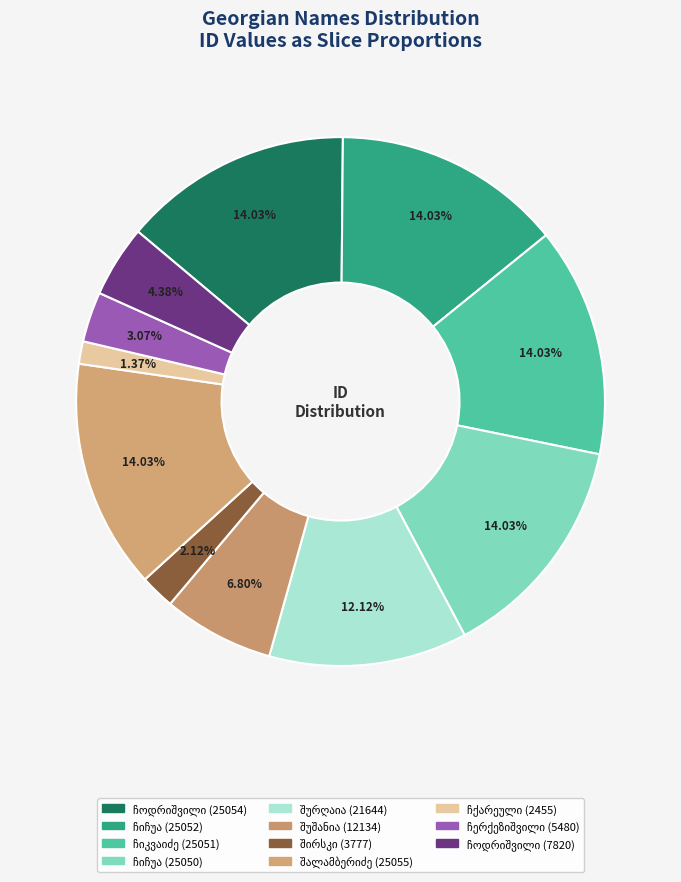

Count the number of slices in the pie.

11